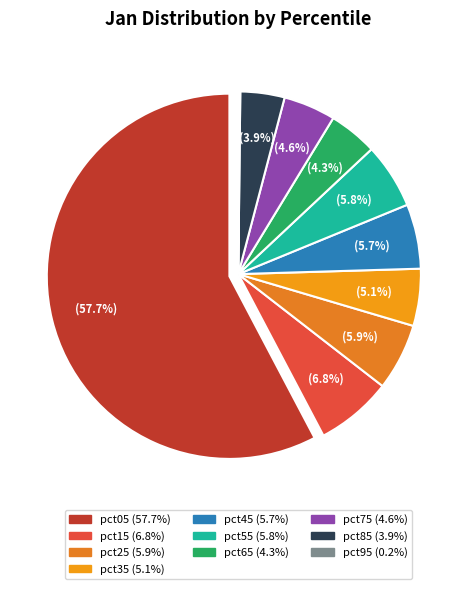

True or false: pct35 accounts for 5% of the total.

True